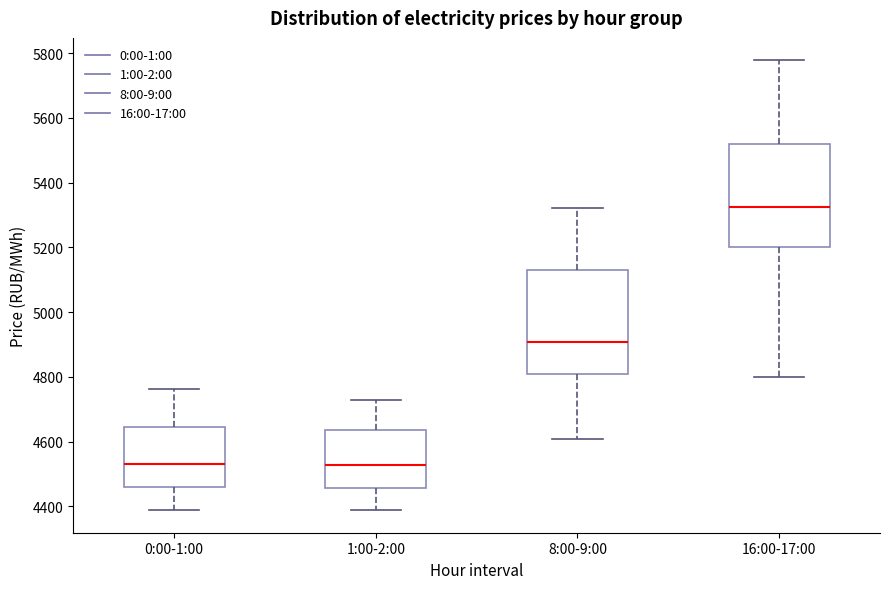

Where does the median line of the box for 8:00-9:00 sit on the y-axis? The values are not printed on the chart, so give them approximately, as read against the axis.

4900